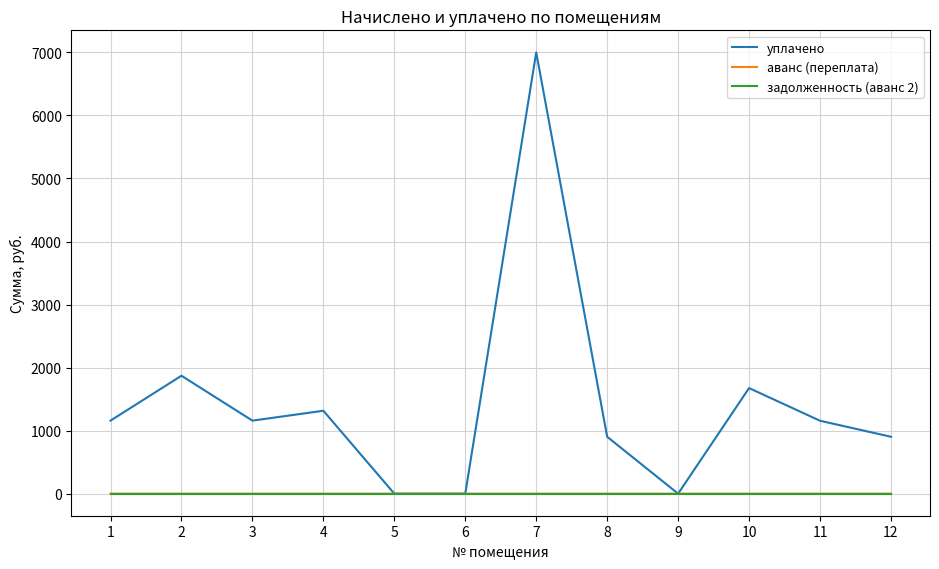

What is the total value across all series at 12?

902.5